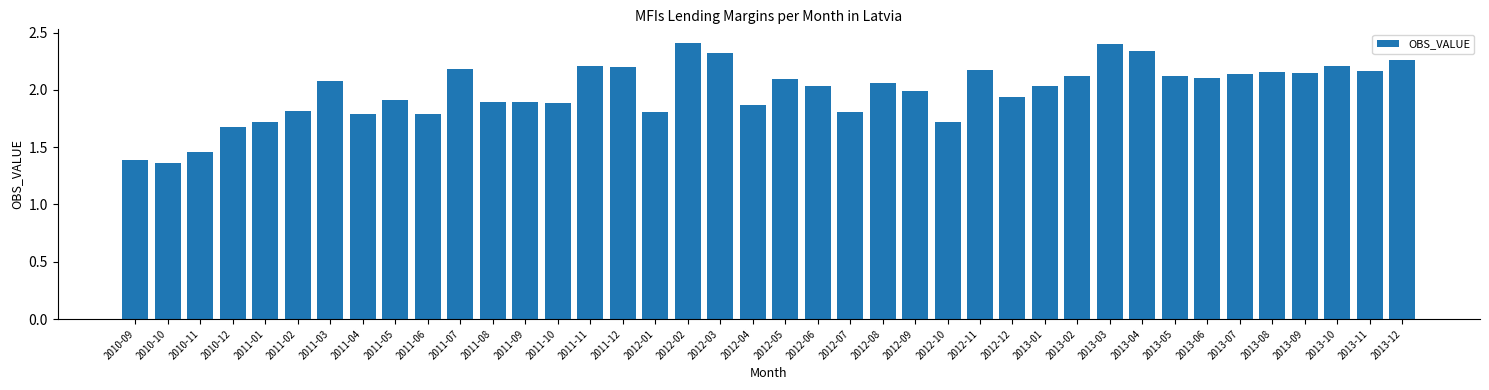

What is the difference between the maximum and minimum values?

1.0